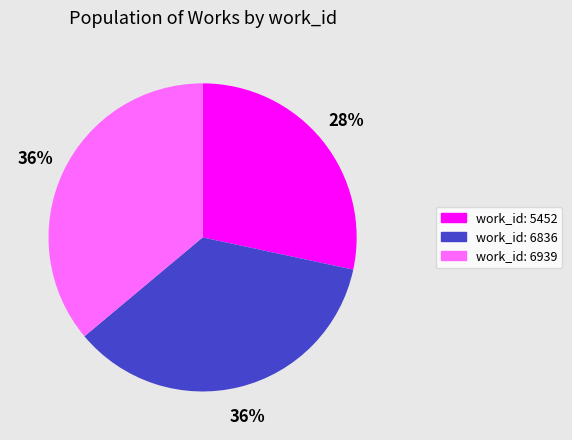

Is the sum of work_id: 5452 and work_id: 6836 greater than half?

Yes